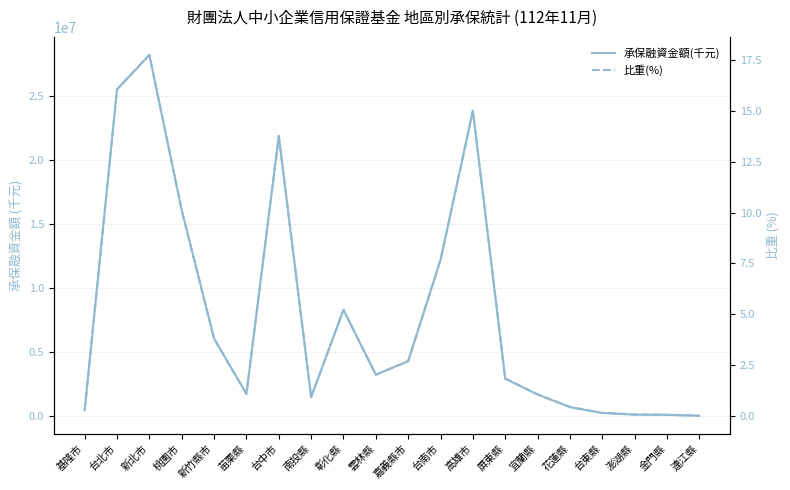

Reading left to right, extract all data points from this chart.

承保融資金額(千元): 基隆市=434885.0	台北市=25529515.0	新北市=28226090.0	桃園市=16079288.0	新竹縣市=6037640.0	苗栗縣=1716974.0	台中市=21882308.0	南投縣=1454011.0	彰化縣=8282782.0	雲林縣=3208097.0	嘉義縣市=4277197.0	台南市=12199877.0	高雄市=23854398.0	屏東縣=2903682.0	宜蘭縣=1661651.0	花蓮縣=680550.0	台東縣=218360.0	澎湖縣=89941.0	金門縣=73050.0	連江縣=2500.0
比重(%): 基隆市=0.3	台北市=16.1	新北市=17.8	桃園市=10.1	新竹縣市=3.8	苗栗縣=1.1	台中市=13.8	南投縣=0.9	彰化縣=5.2	雲林縣=2.0	嘉義縣市=2.7	台南市=7.7	高雄市=15.0	屏東縣=1.8	宜蘭縣=1.1	花蓮縣=0.4	台東縣=0.1	澎湖縣=0.1	金門縣=0.1	連江縣=0.0